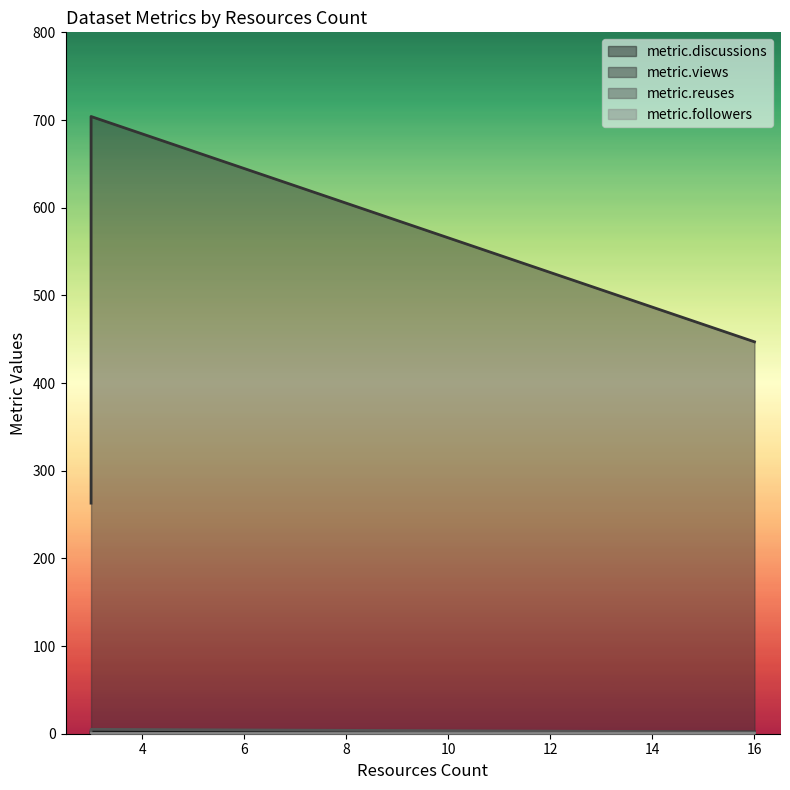

What is the difference between the maximum and minimum values in the metric.views series?

441